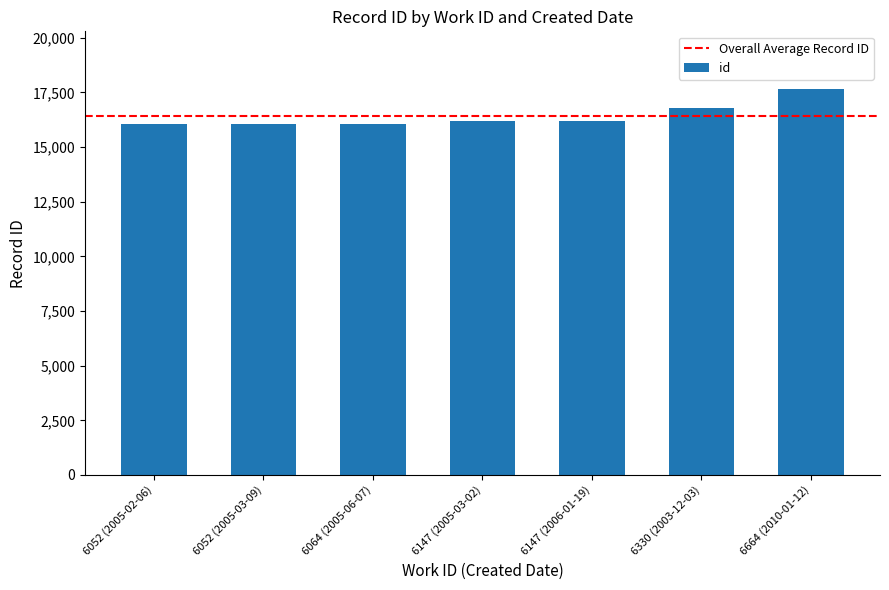

How many data points are less than 16204?

3